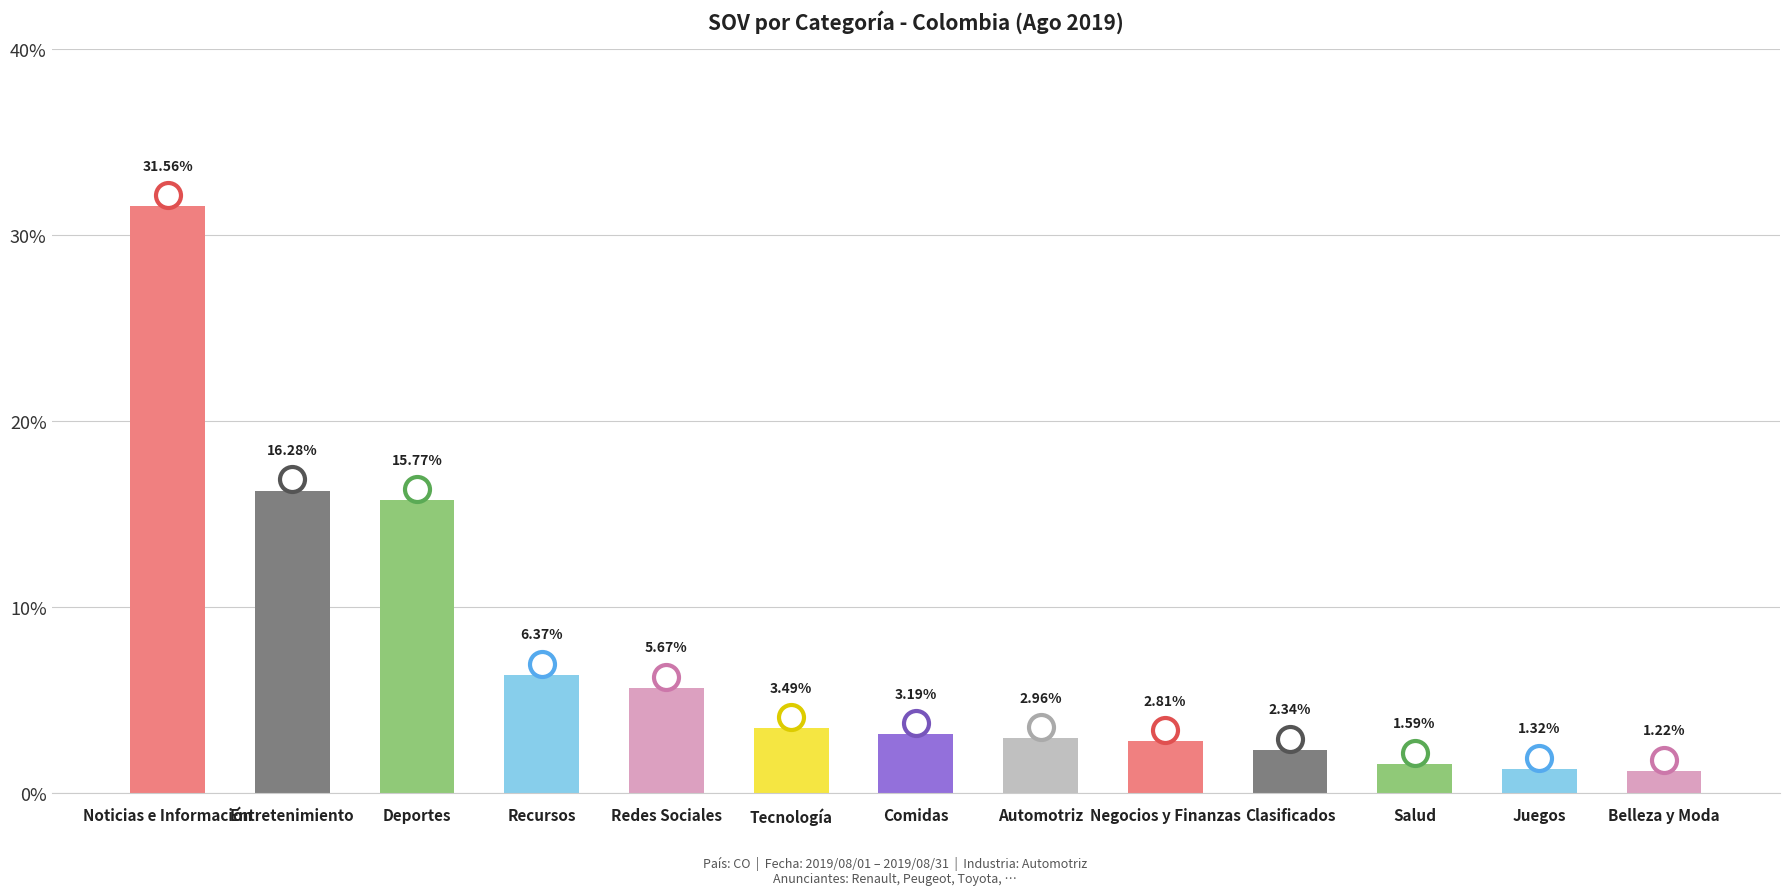

Which label corresponds to the smallest value in the chart?

Belleza y Moda